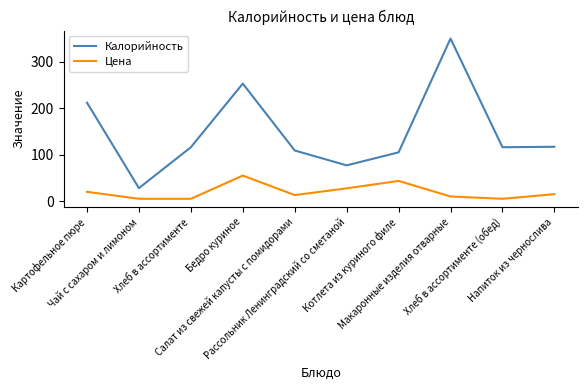

How many lines are shown in the chart?

2